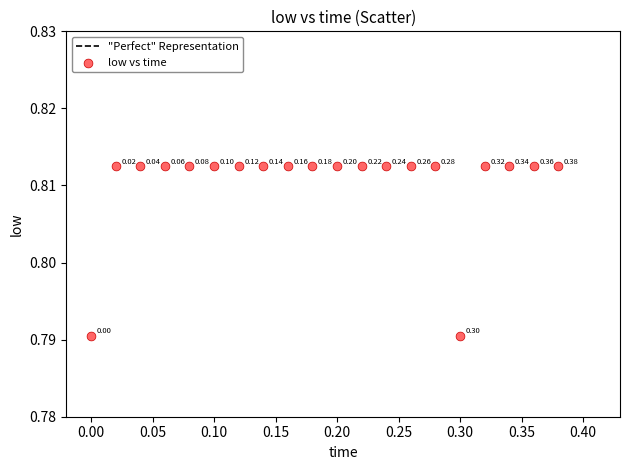

What is the range of X values (max minus min)?

0.4